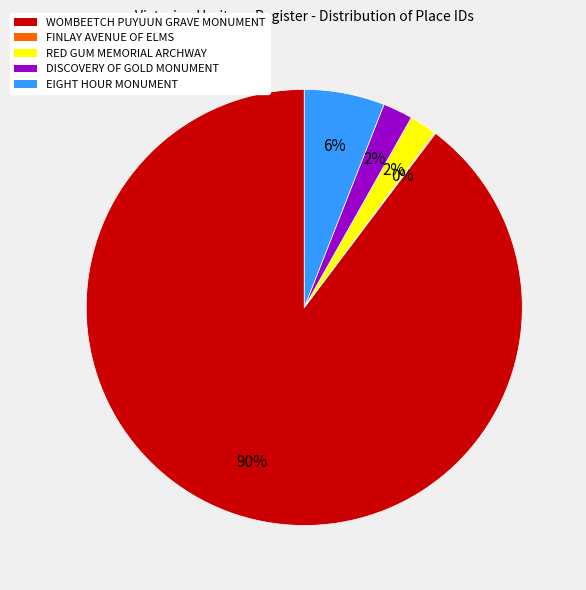

Which slice is the largest?

WOMBEETCH PUYUUN GRAVE MONUMENT